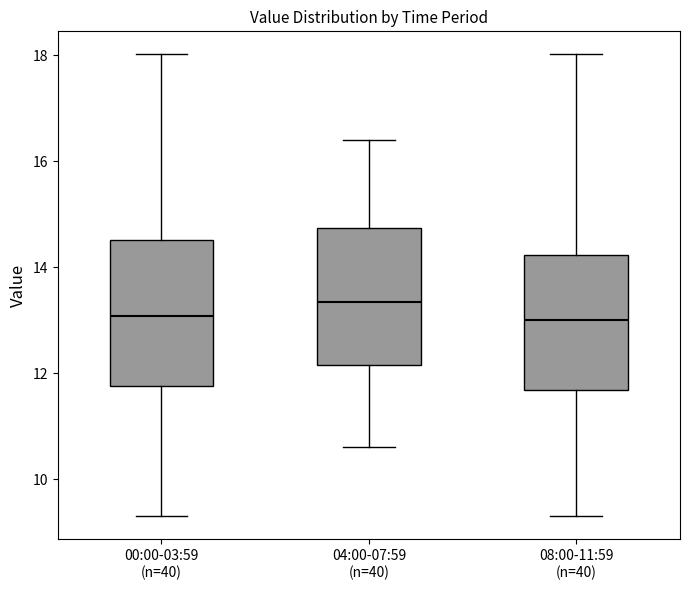

Reading left to right, transcribe this box plot: for each box, give where its median line is, the range the box spans, and where its two whiskers end, as read against the y-axis. The values are not printed on the chart, so give them approximately, as read against the axis.

00:00-03:59 (n=40): median 13.0, box 11.8 to 14.6, whiskers 9.4 to 18.0
04:00-07:59 (n=40): median 13.4, box 12.2 to 14.8, whiskers 10.6 to 16.4
08:00-11:59 (n=40): median 13.0, box 11.6 to 14.2, whiskers 9.4 to 18.0